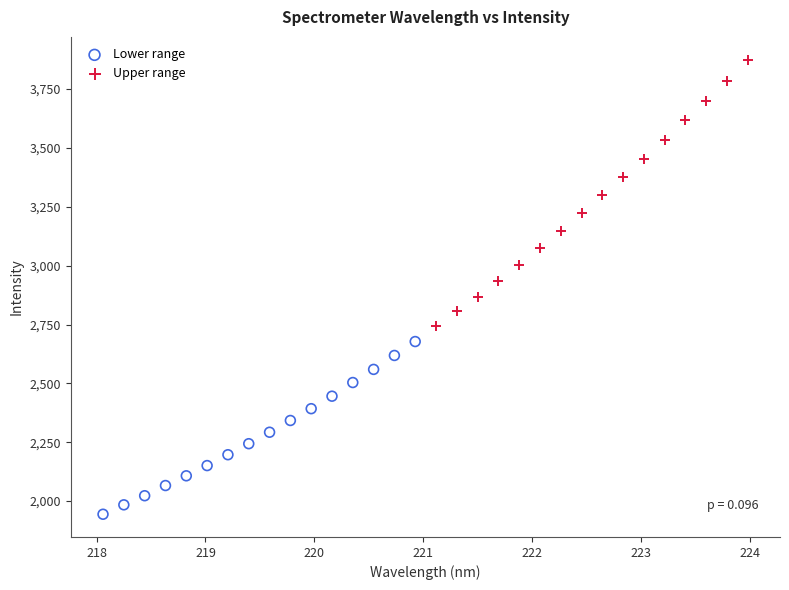

Which series reaches the maximum Y coordinate?

Upper range